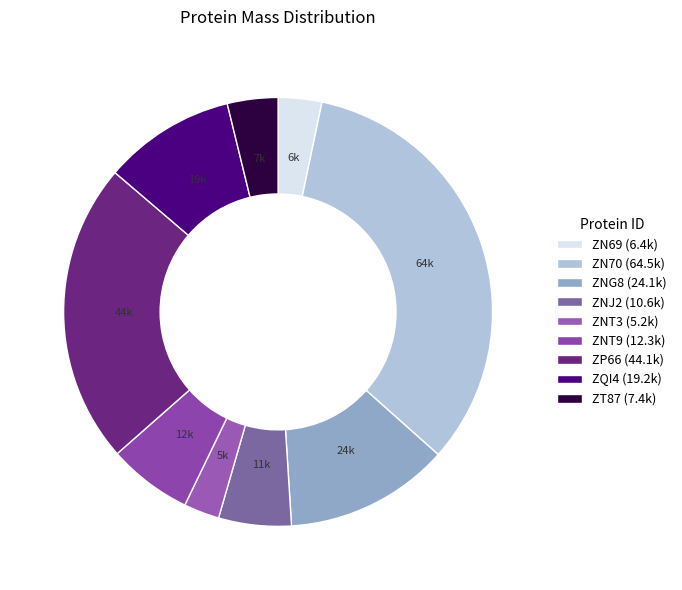

How many segments does this pie chart have?

9